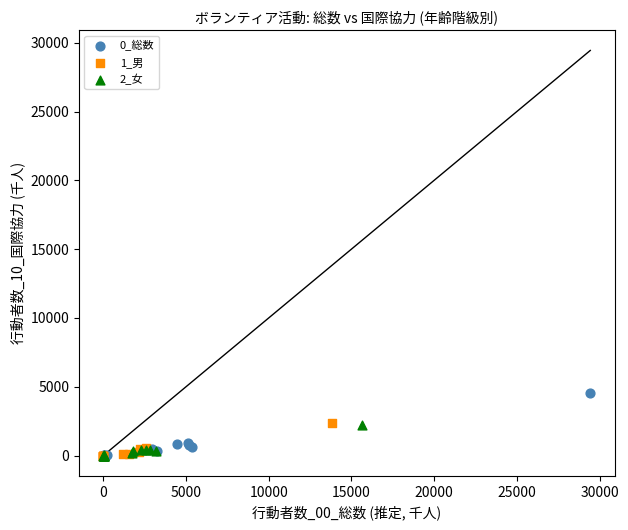

Which series has the widest spread of Y values?

0_総数